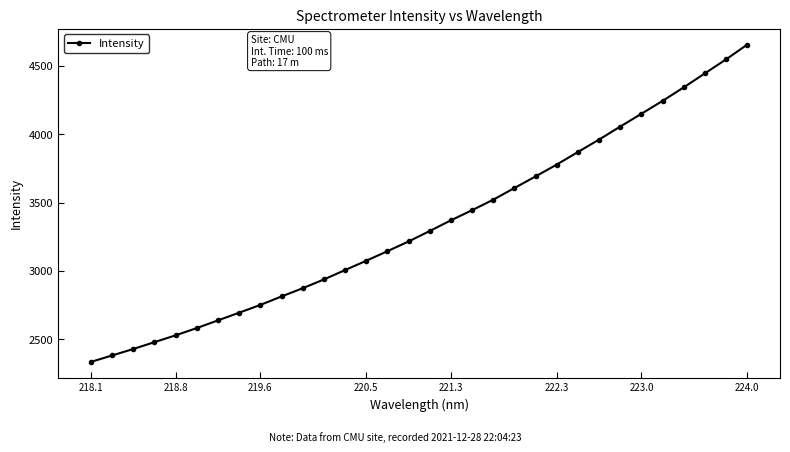

Reading left to right, what are all the values shown in this chart?

2335.1	2382.2	2429.5	2479.8	2529.5	2582.6	2639.0	2695.0	2751.8	2813.7	2873.9	2938.1	3006.7	3074.7	3144.7	3215.8	3292.4	3370.4	3444.4	3521.1	3606.5	3691.2	3777.8	3869.5	3960.7	4055.5	4149.0	4243.2	4341.9	4444.3	4546.4	4654.0